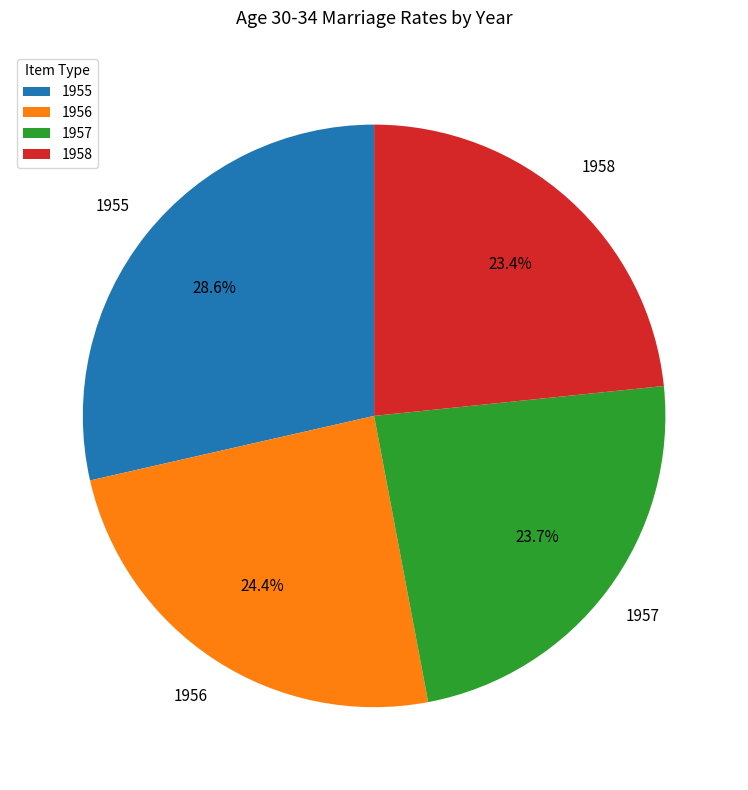

Combined, do 1956 and 1955 account for over 50%?

Yes